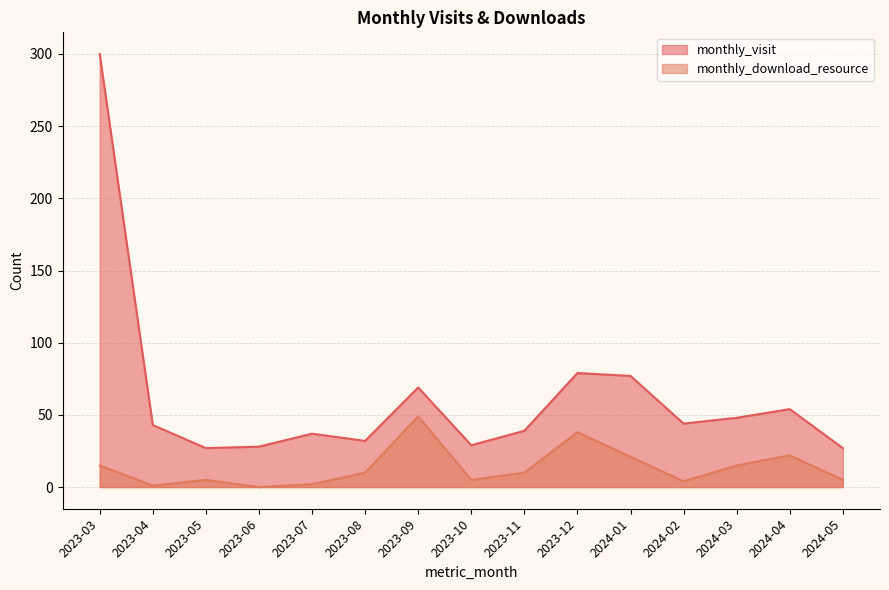

At which label is monthly_visit closest to 163?

2023-12